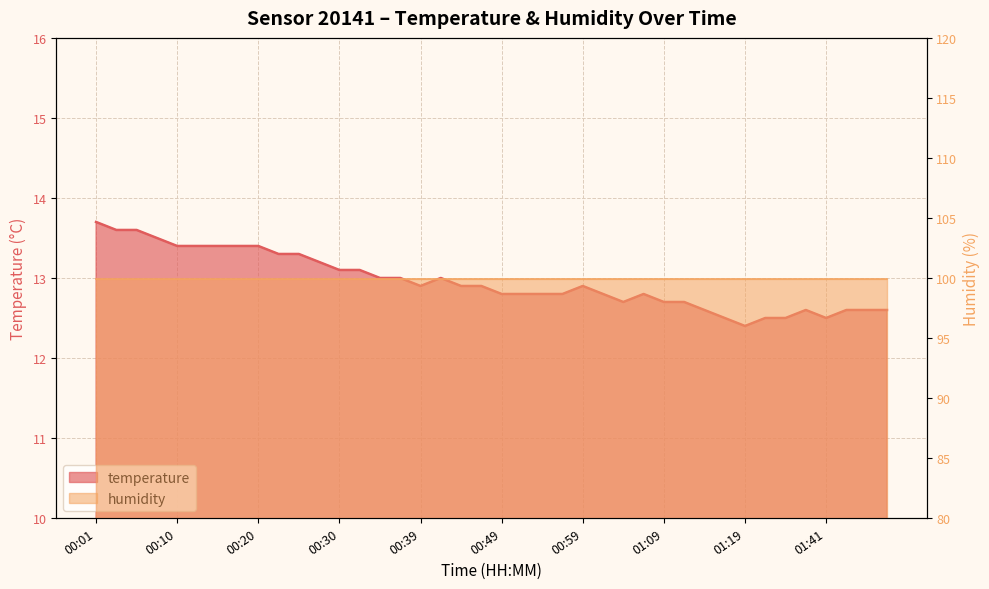

Reading right to left, transcribe all the data shown in this chart.

01:48=12.6	01:46=12.6	01:43=12.6	01:41=12.5	01:38=12.6	01:30=12.5	01:21=12.5	01:19=12.4	01:16=12.5	01:14=12.6	01:11=12.7	01:09=12.7	01:06=12.8	01:04=12.7	01:01=12.8	00:59=12.9	00:56=12.8	00:54=12.8	00:52=12.8	00:49=12.8	00:47=12.9	00:44=12.9	00:42=13.0	00:39=12.9	00:37=13.0	00:35=13.0	00:32=13.1	00:30=13.1	00:27=13.2	00:25=13.3	00:22=13.3	00:20=13.4	00:18=13.4	00:15=13.4	00:13=13.4	00:10=13.4	00:08=13.5	00:05=13.6	00:03=13.6	00:01=13.7